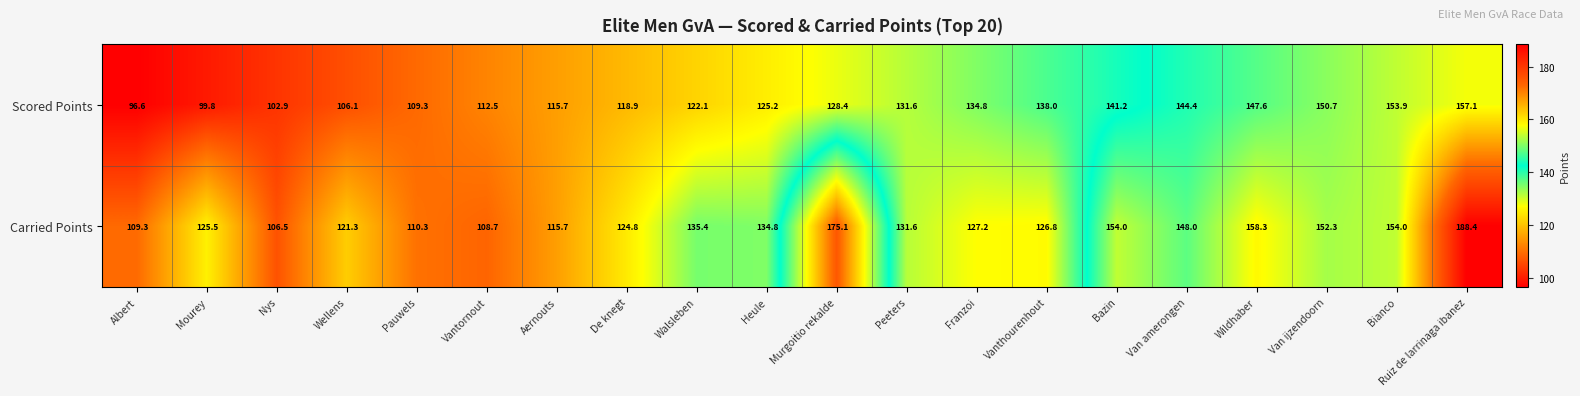

What is the sum of all Carried Points values?

2708.0